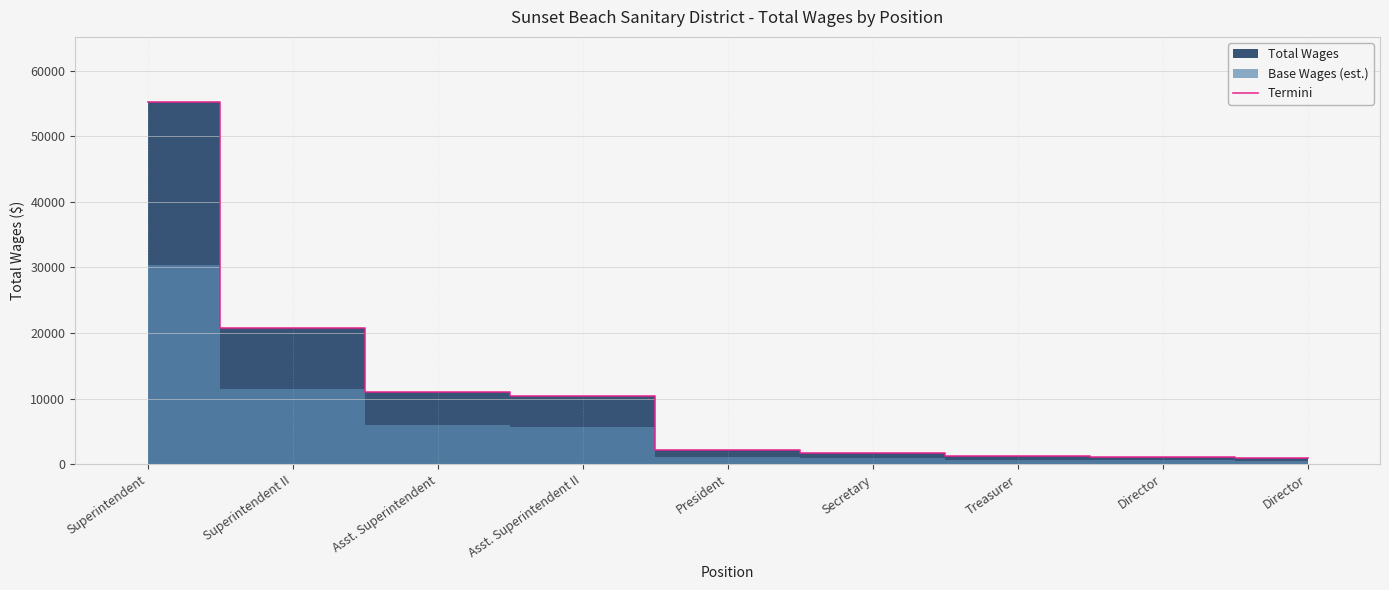

Is it true that the value at Asst. Superintendent II is 4123?

False